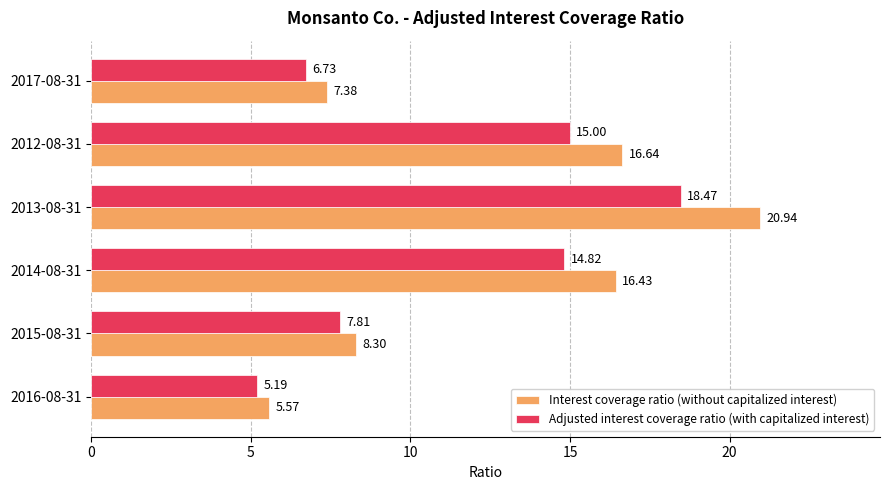

What is the average value of the Interest coverage ratio (without capitalized interest) series?

12.5